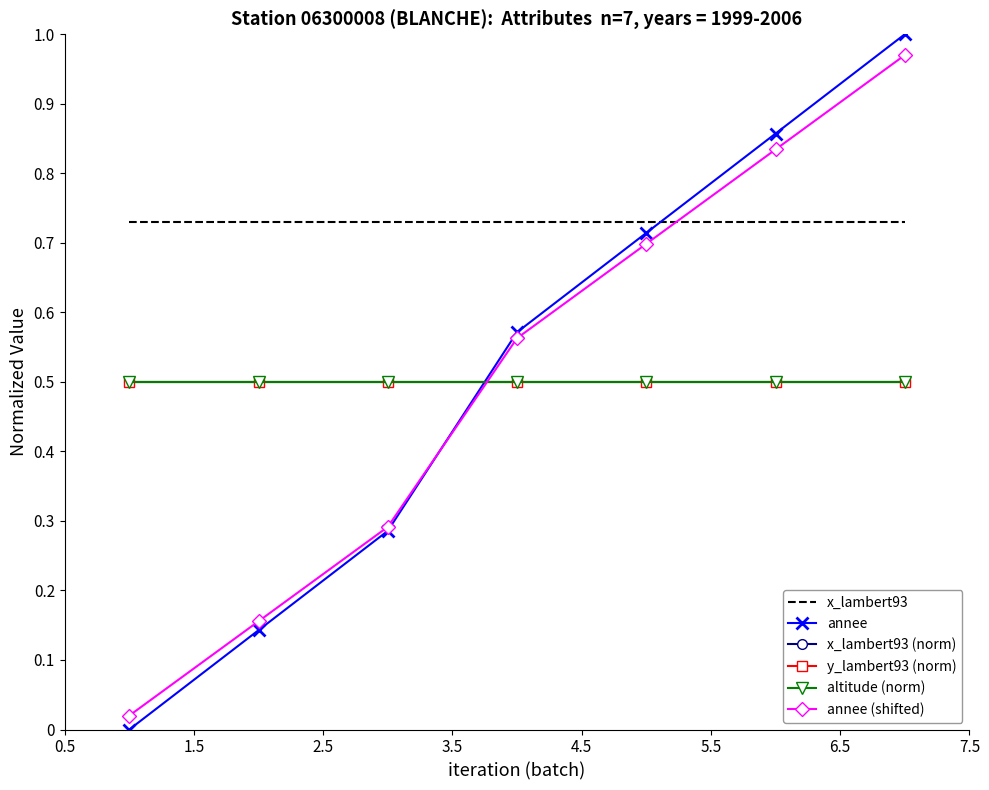

How many positive values does the annee series have?

6